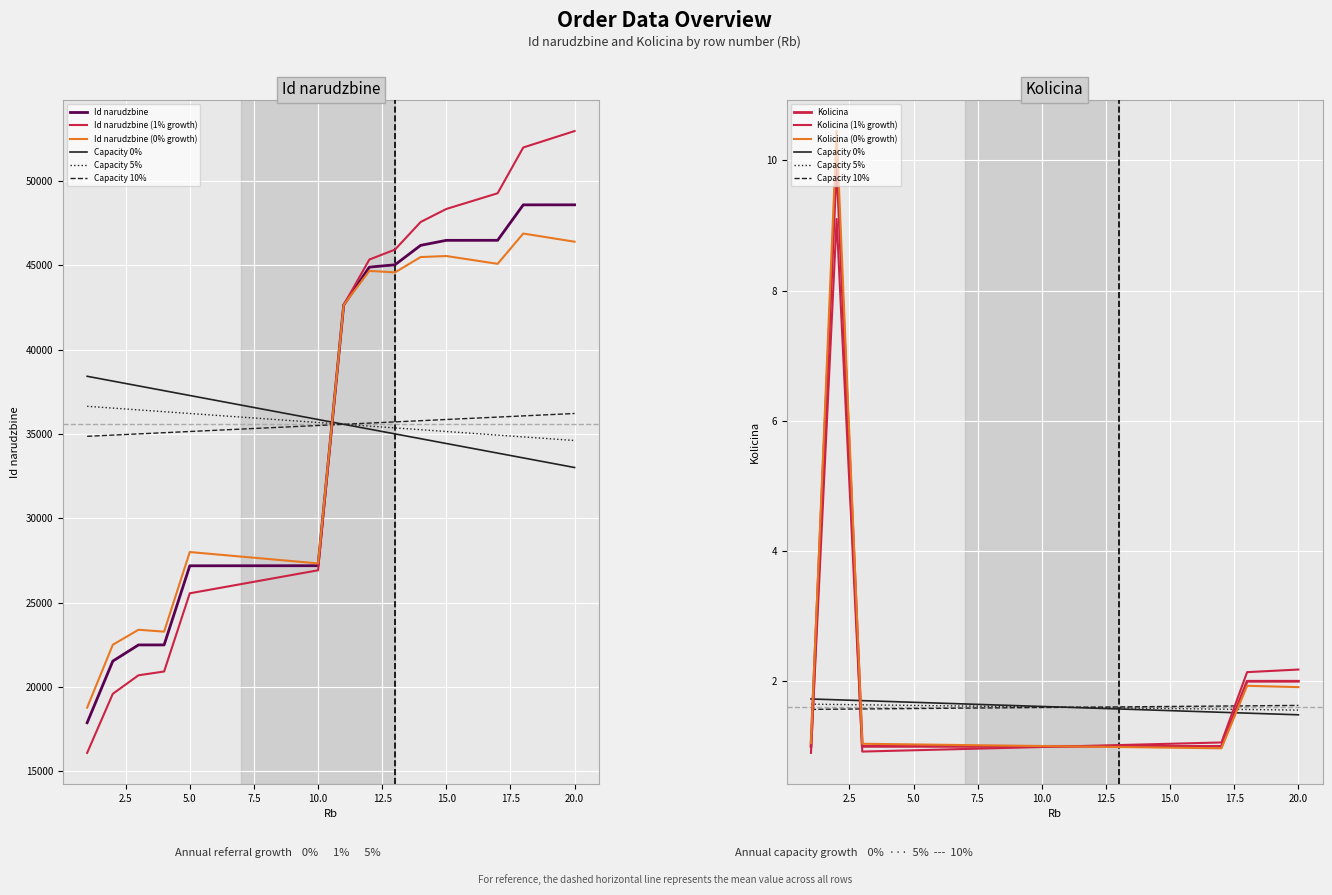

Which series has the widest spread of values?

Id narudzbine